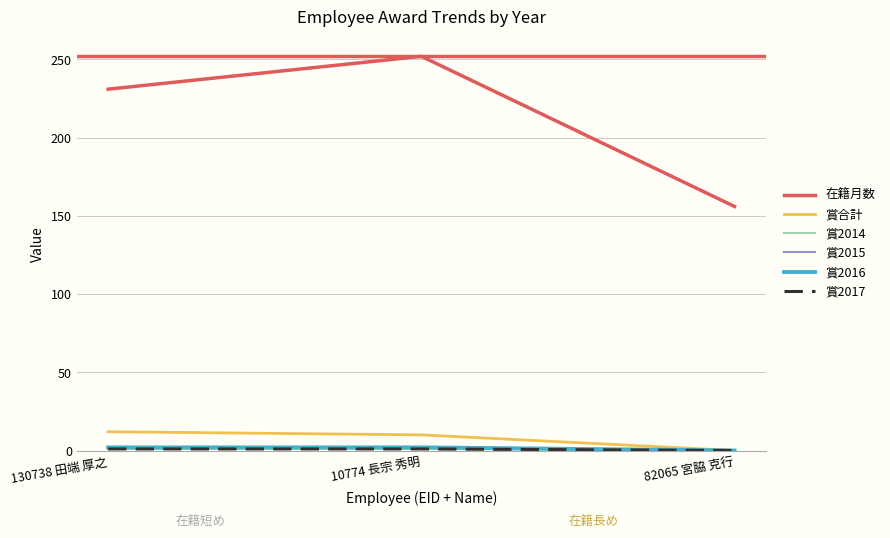

Rank the categories by 賞2016 value from highest to lowest.

130738 田端 厚之, 10774 長宗 秀明, 82065 宮脇 克行